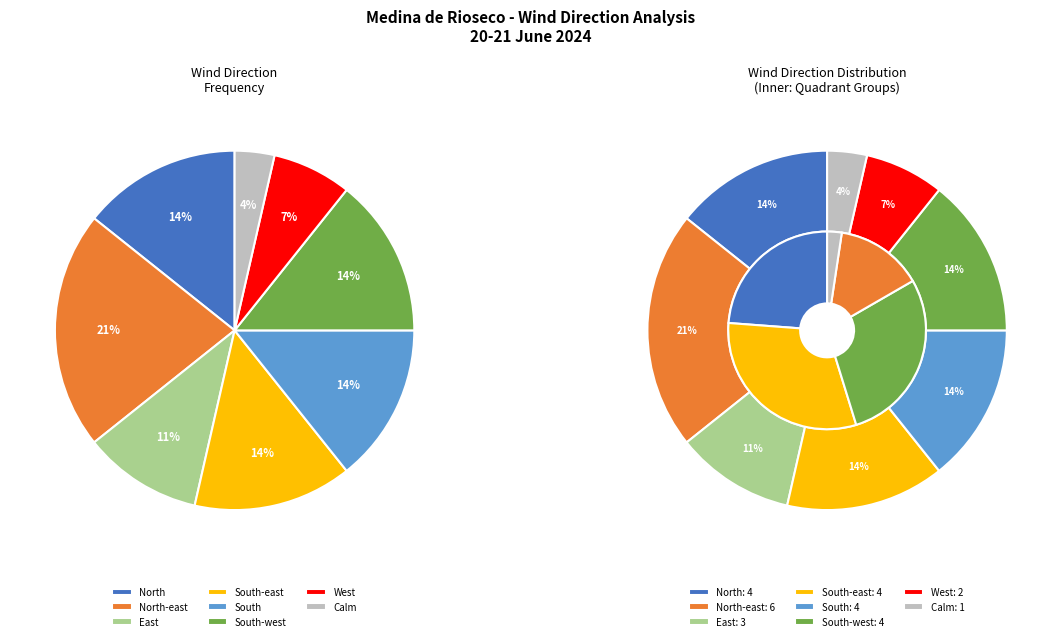

Is there any slice that represents more than half of the pie?

No